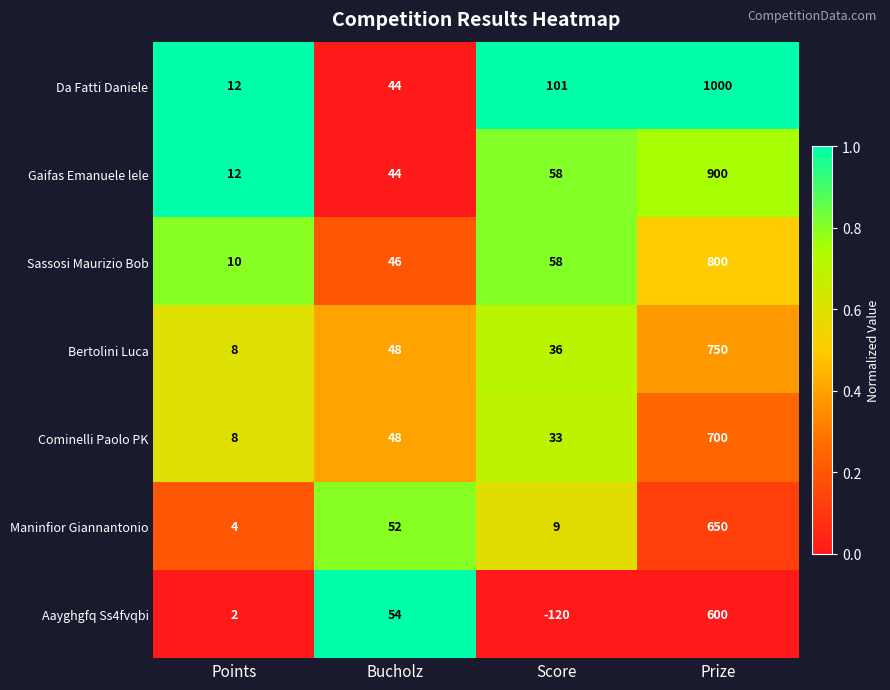

What is the average value of the Da Fatti Daniele series?

289